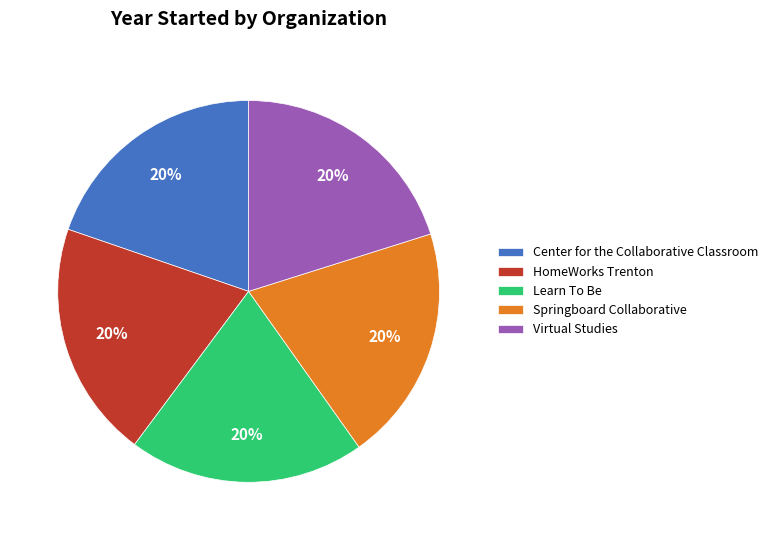

To the nearest percent, what portion does Virtual Studies represent?

20%